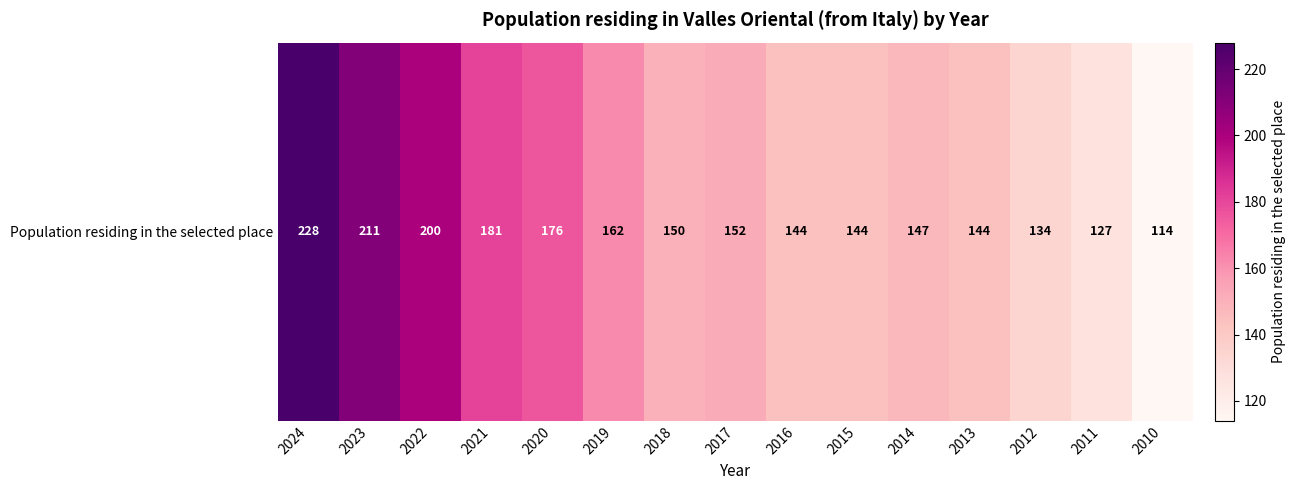

Where is the data nearest to the value 171?

2020